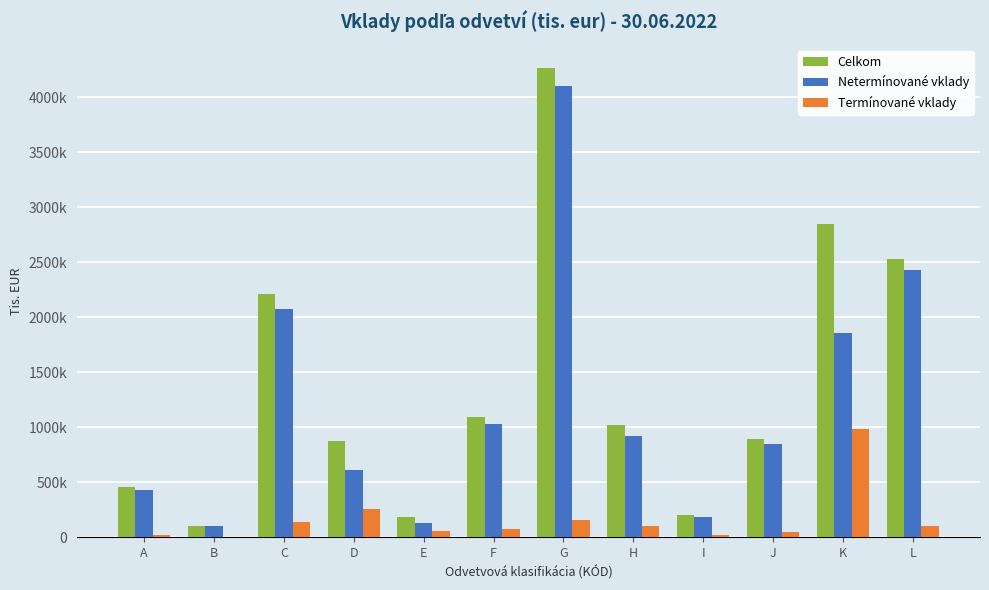

What is the lowest value of the Celkom series?

103919